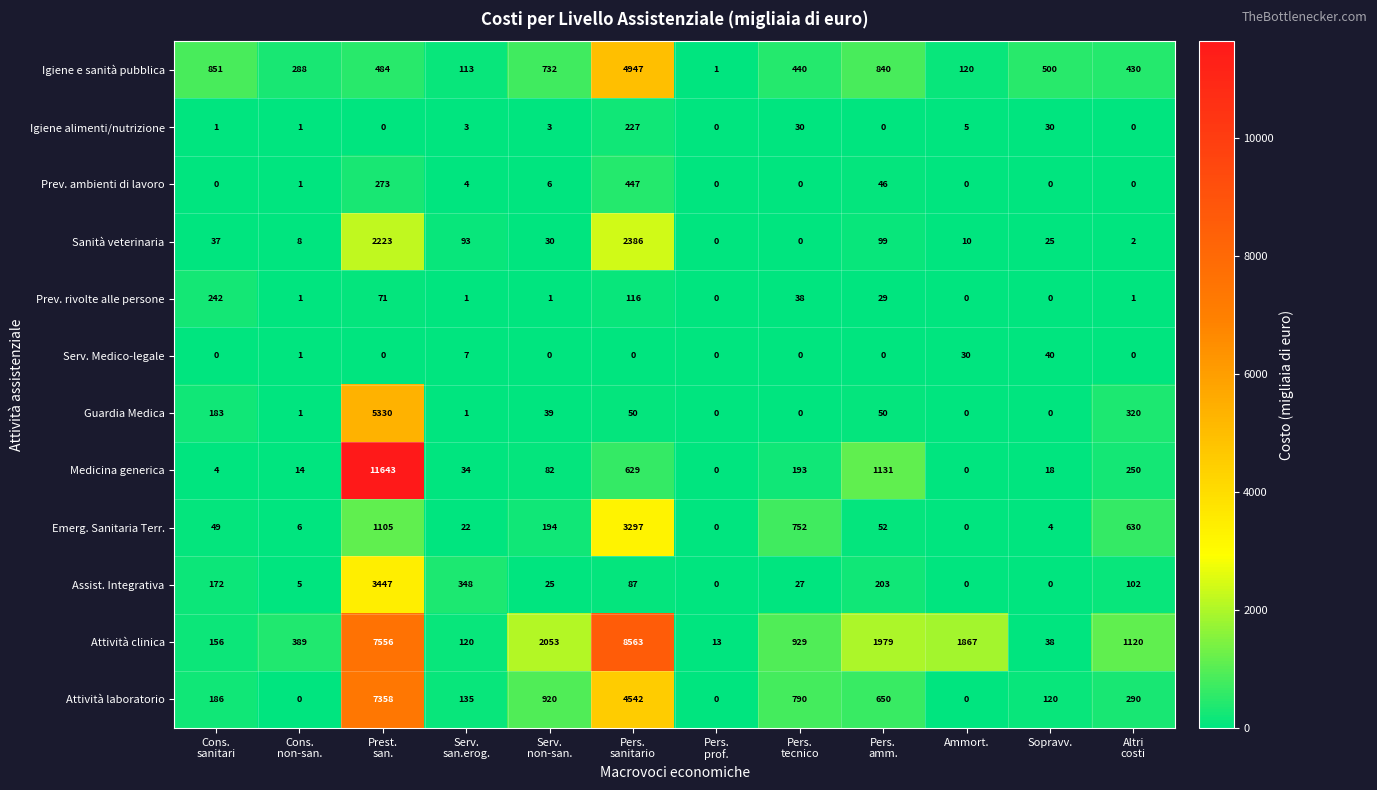

Which series has the largest range (max minus min)?

Medicina generica